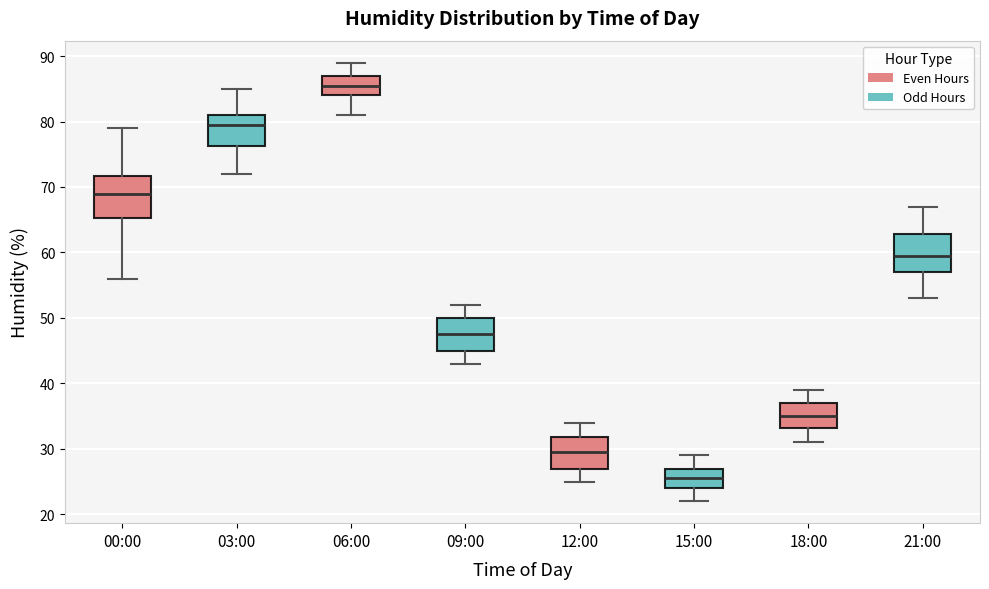

Reading left to right, read every box against the y-axis: the position of its median line, the range the box covers, and the ends of its whiskers. The values are not printed on the chart, so give them approximately, as read against the axis.

00:00: median 69, box 65 to 72, whiskers 56 to 79
03:00: median 80, box 76 to 81, whiskers 72 to 85
06:00: median 86, box 84 to 87, whiskers 81 to 89
09:00: median 48, box 45 to 50, whiskers 43 to 52
12:00: median 30, box 27 to 32, whiskers 25 to 34
15:00: median 26, box 24 to 27, whiskers 22 to 29
18:00: median 35, box 33 to 37, whiskers 31 to 39
21:00: median 60, box 57 to 63, whiskers 53 to 67